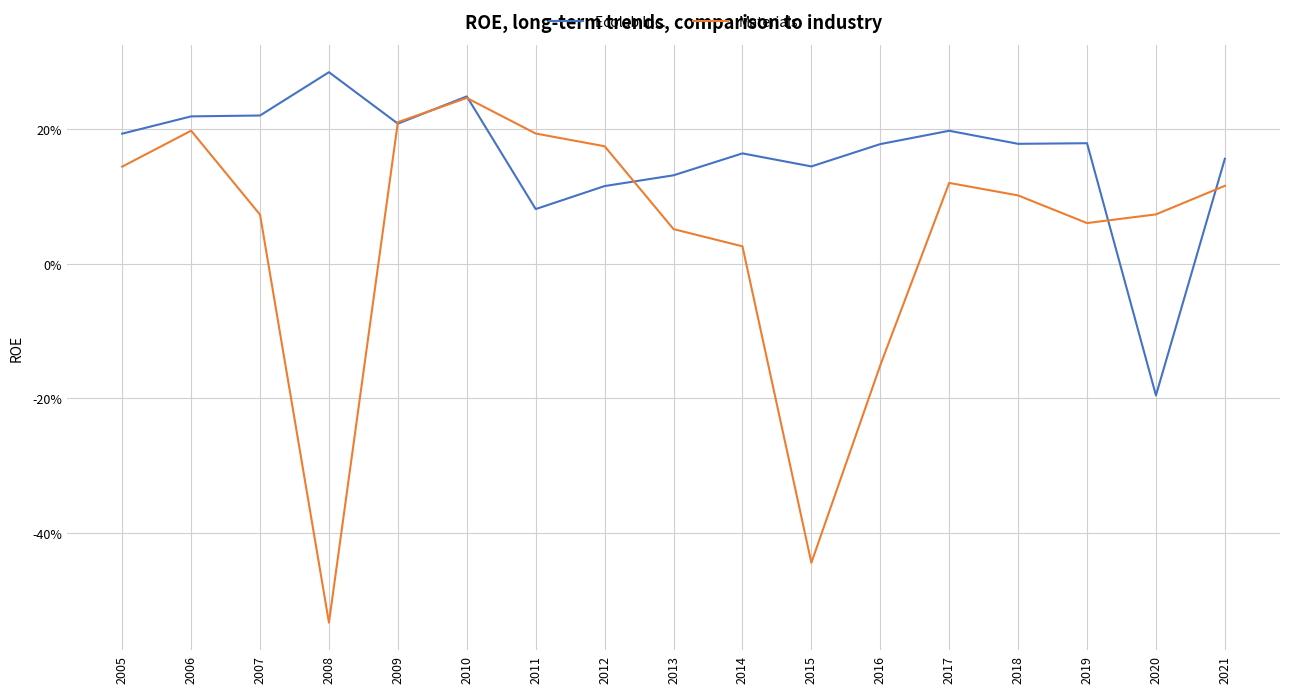

What are all the series names shown in the legend?

Ecolab Inc., Materials